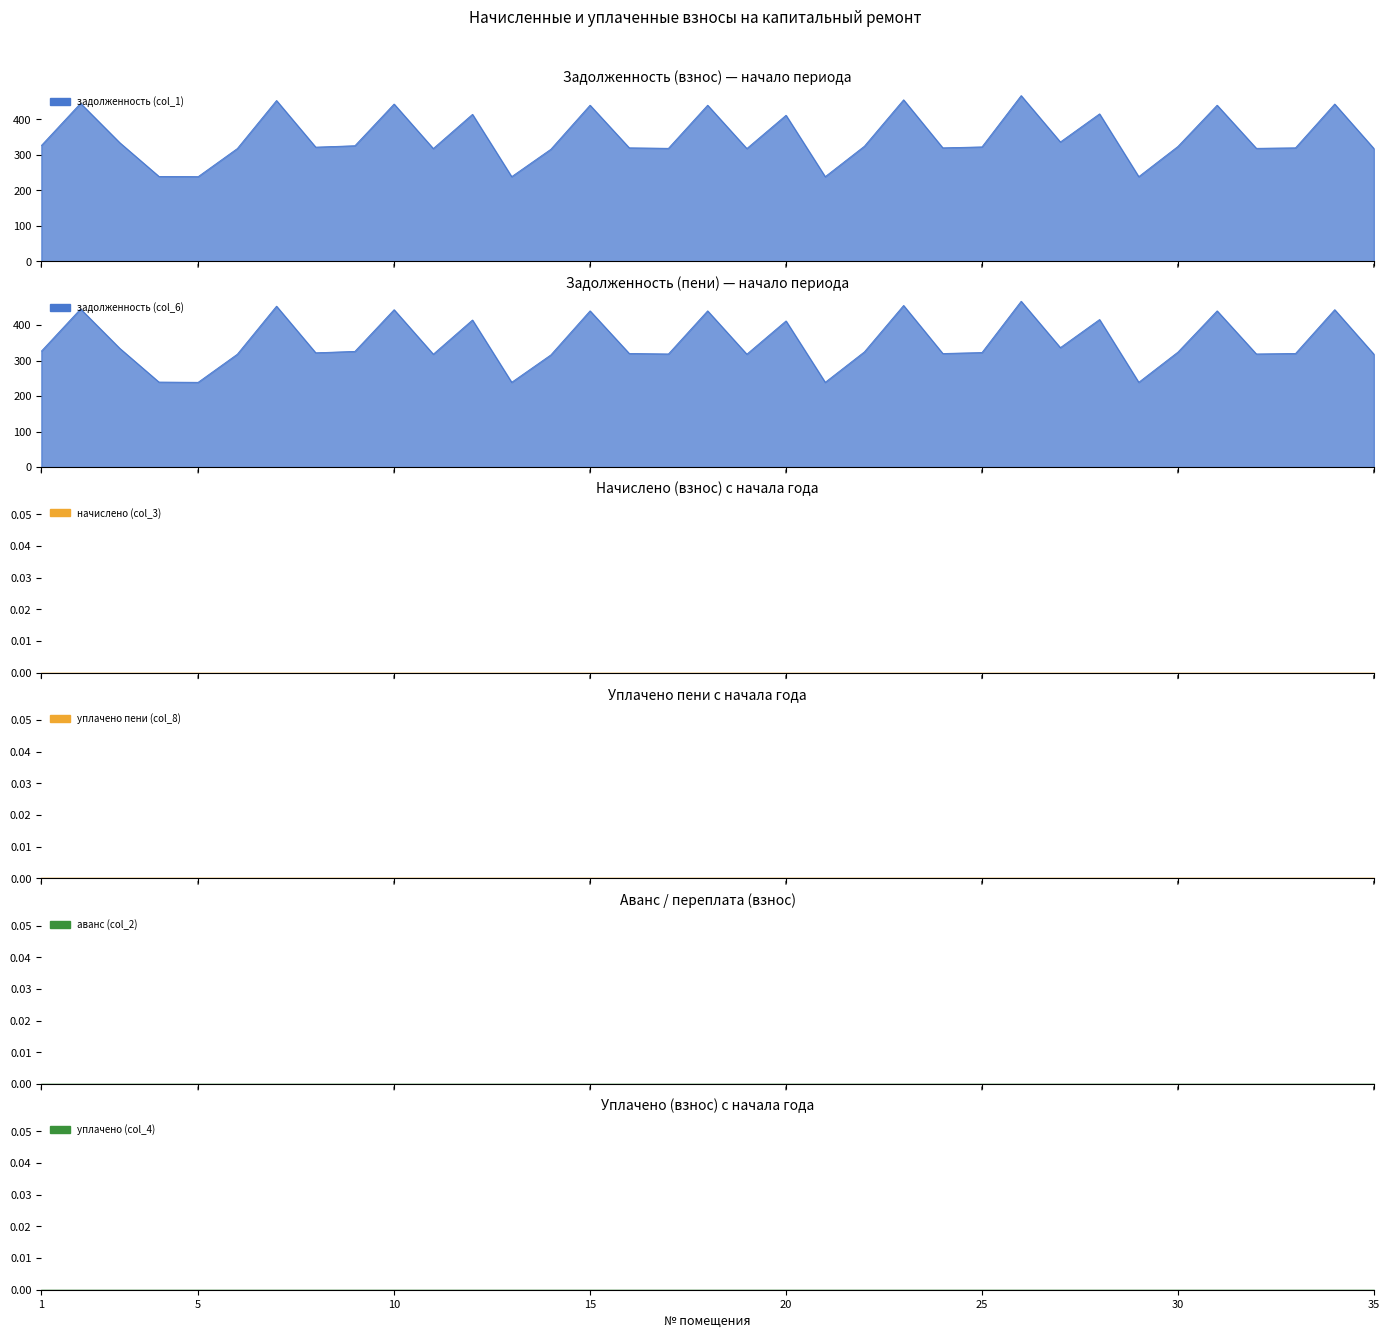

Which has a higher value, 14 or 9?

9